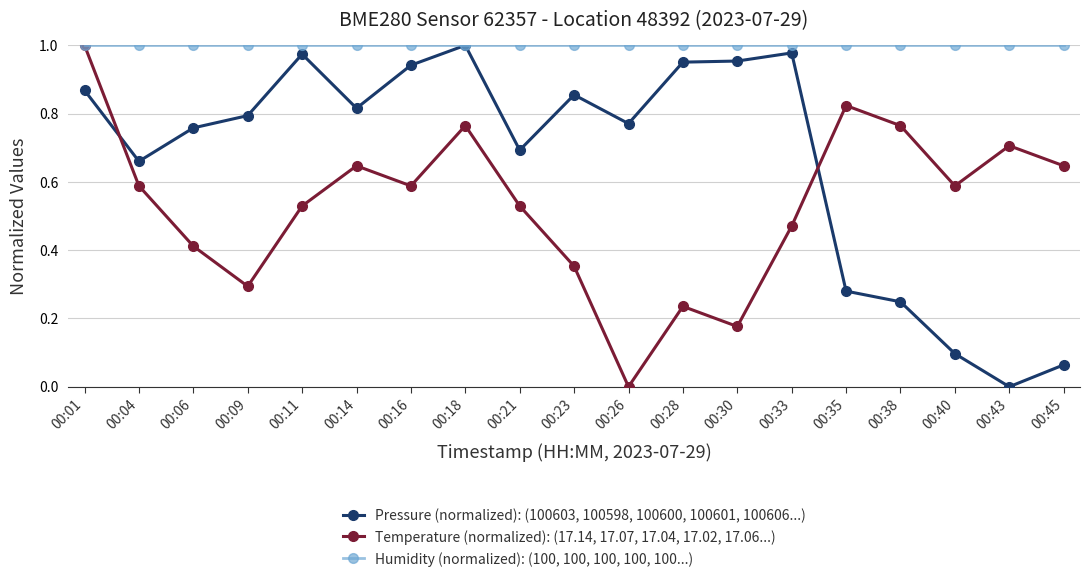

Where is the first local minimum for Pressure (normalized): (100603, 100598, 100600, 100601, 100606...)?

00:04